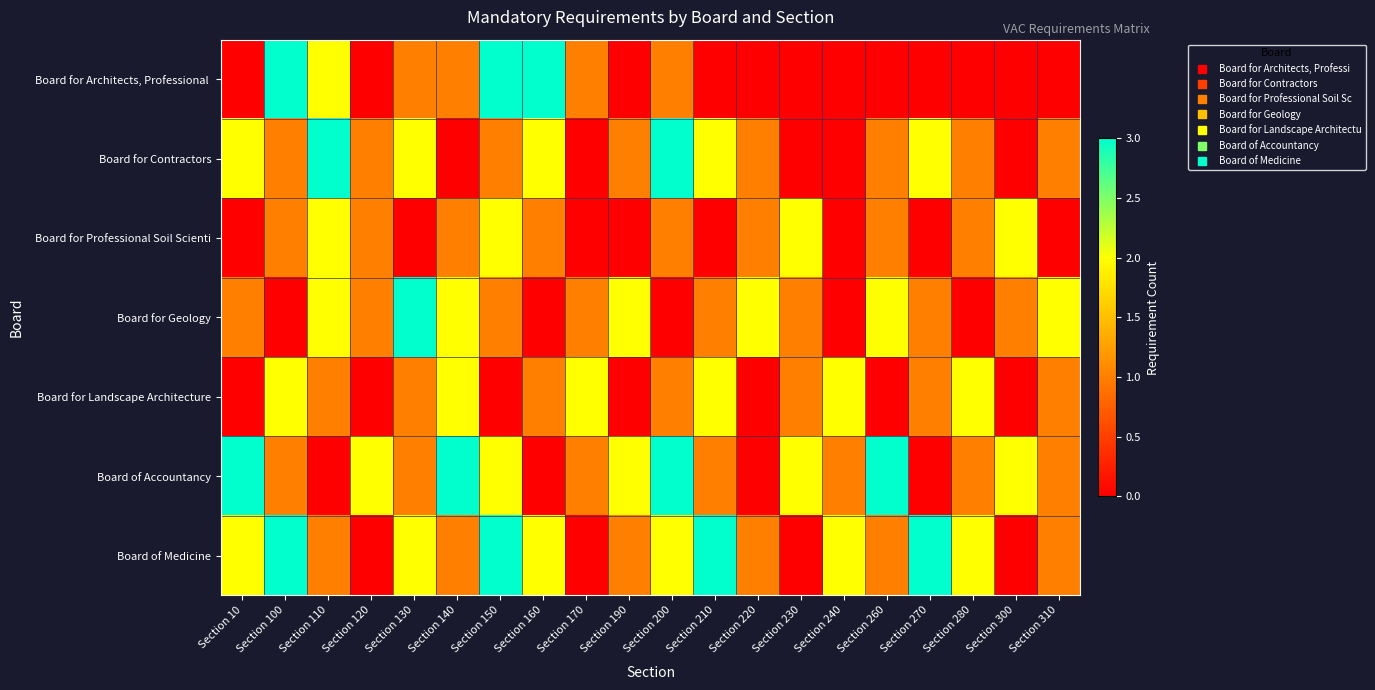

How many series are shown in this chart?

7